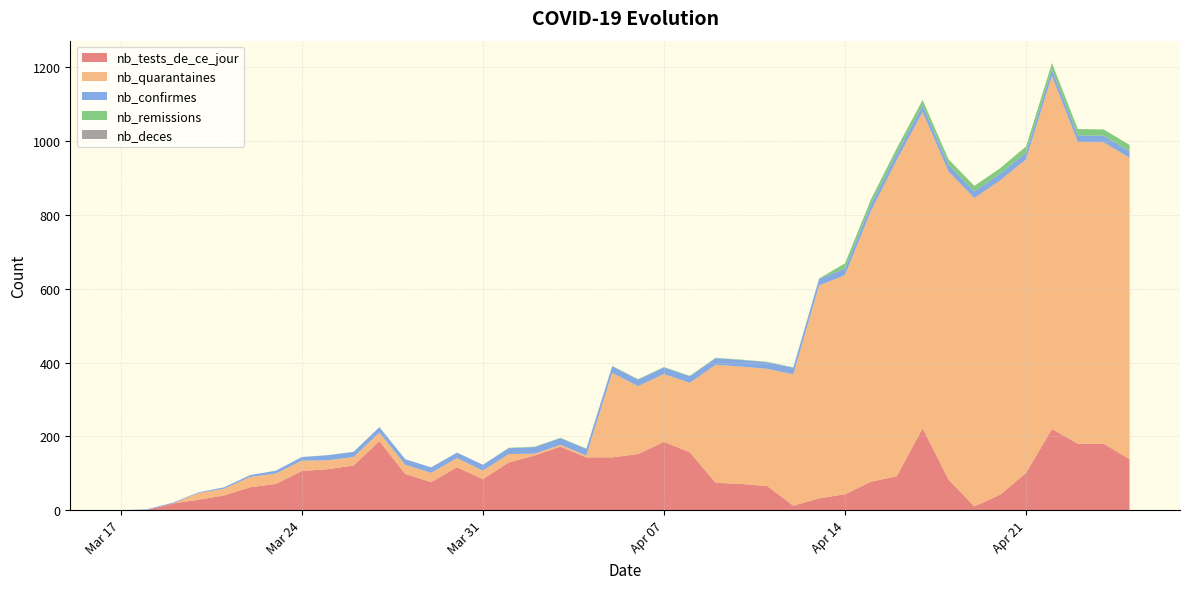

Does the chart display data point markers on the line(s)?

No